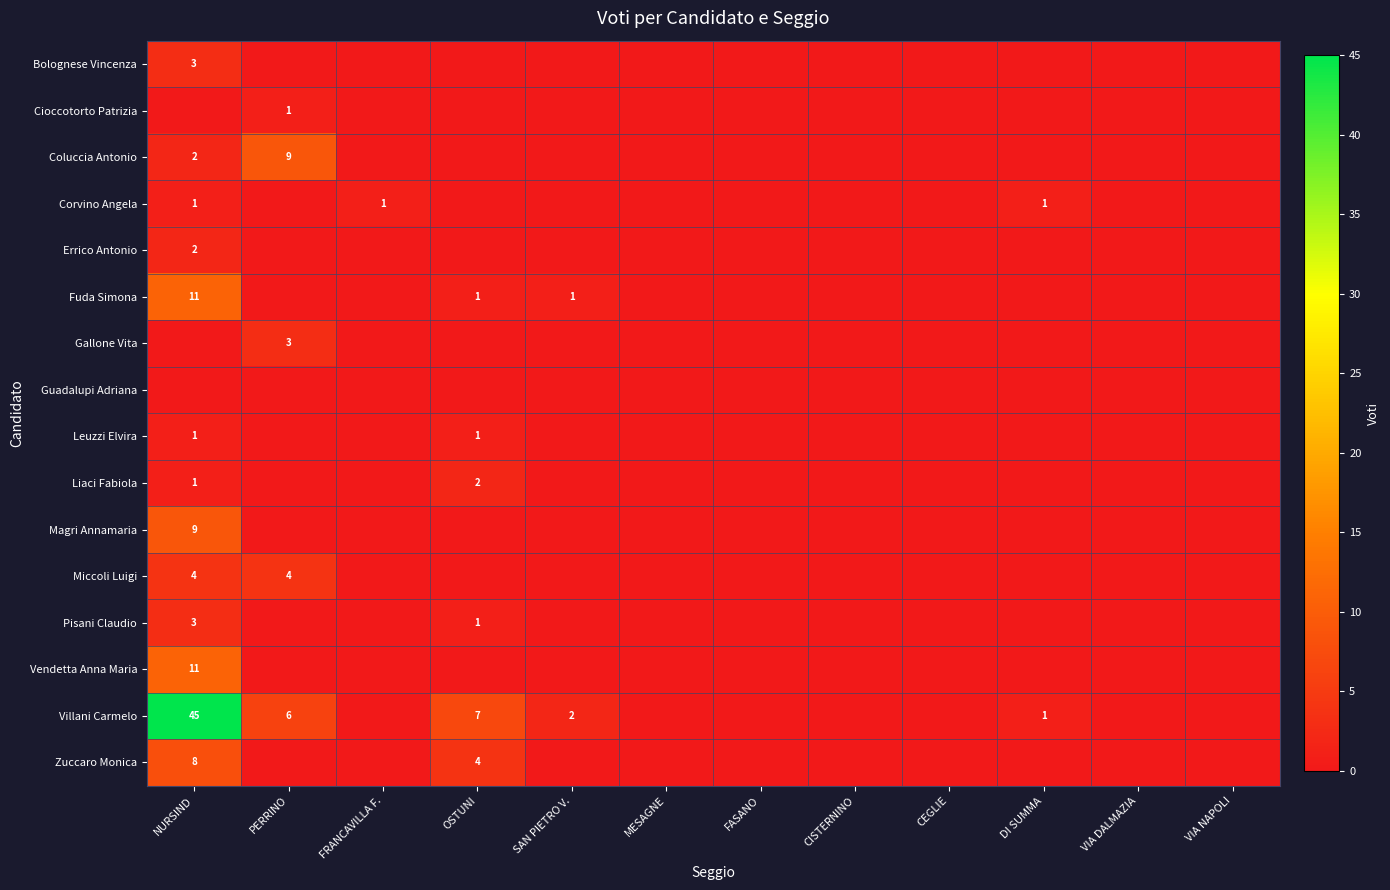

Is it true that Corvino Angela equals 1 at FRANCAVILLA F.?

True